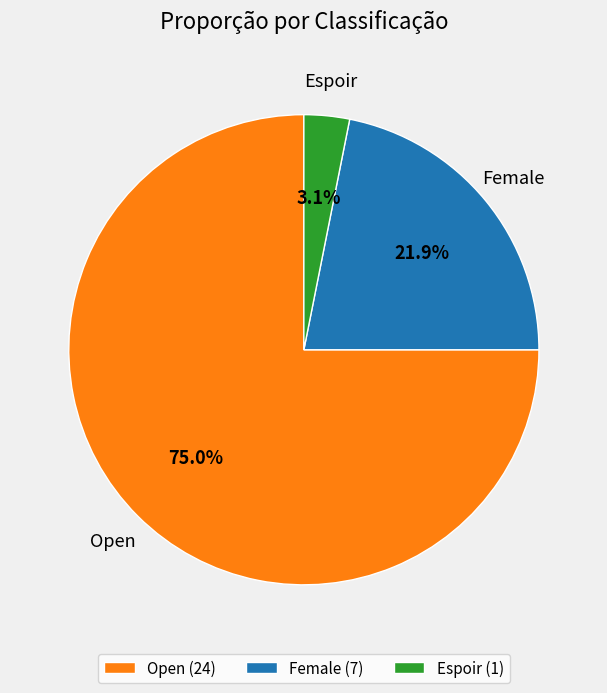

Does any single category account for the majority?

Yes